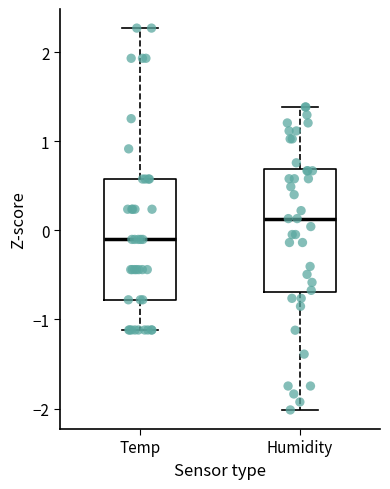

Reading left to right, read every box against the y-axis: the position of its median line, the range the box covers, and the ends of its whiskers. The values are not printed on the chart, so give them approximately, as read against the axis.

Temp: median -0.1, box -0.8 to 0.6, whiskers -1.1 to 2.3
Humidity: median 0.1, box -0.7 to 0.7, whiskers -2.0 to 1.4